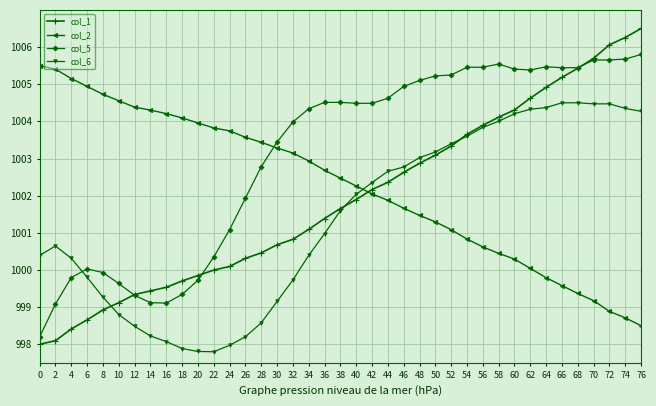

List the series in order of their peak value, highest first.

col_1, col_5, col_2, col_6